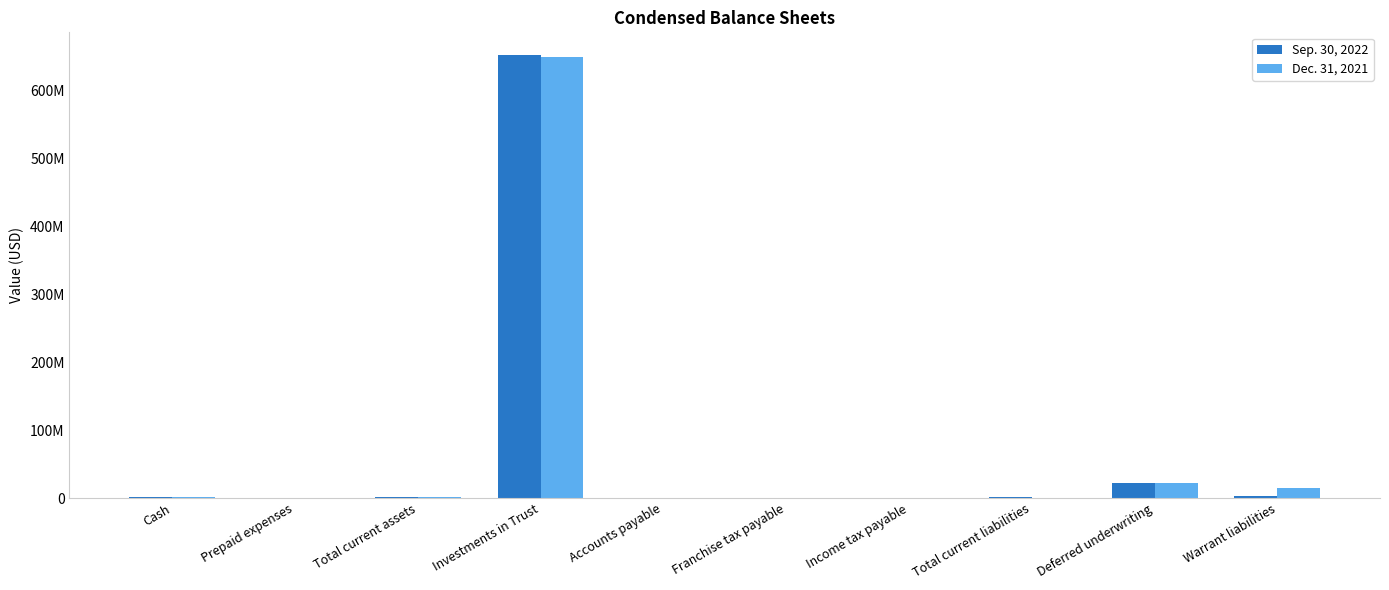

What is the value of the Sep. 30, 2022 bar at the 5th from the left?

436670